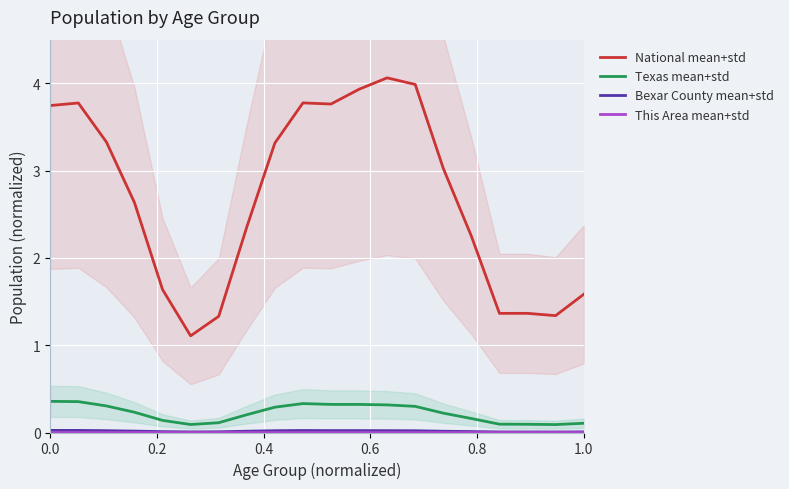

True or false: Bexar County mean+std and National mean+std intersect in this chart.

False